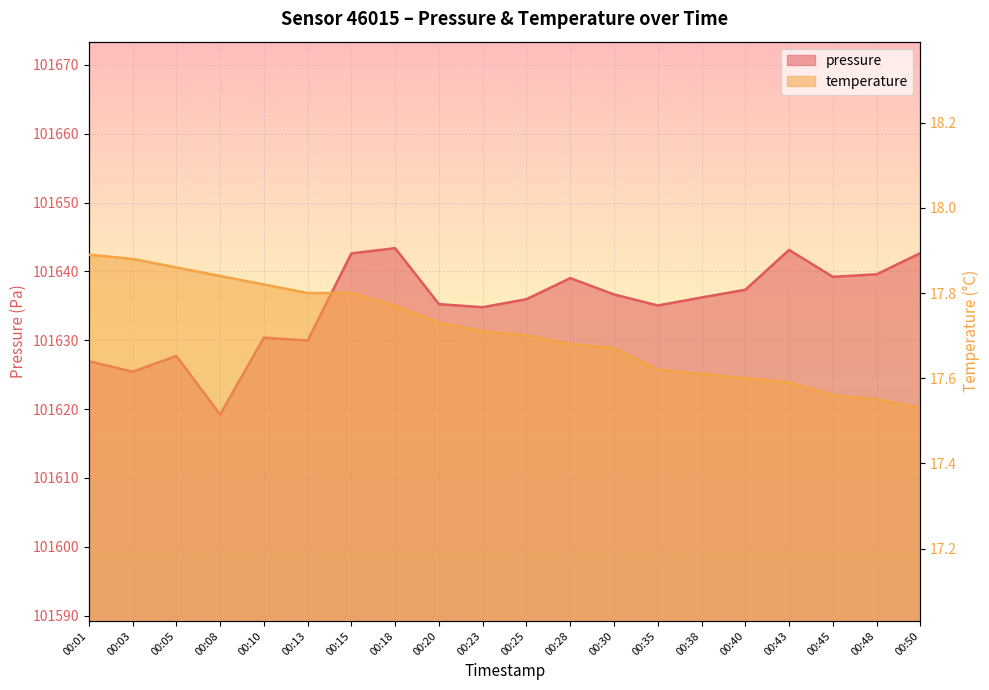

How many data points does each series have?

20